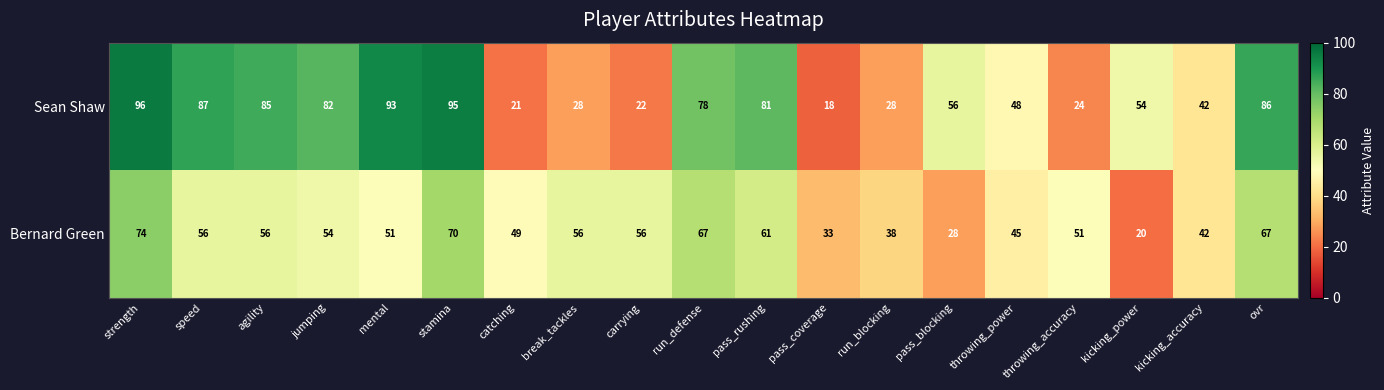

What is the difference between the highest and lowest values at carrying?

34